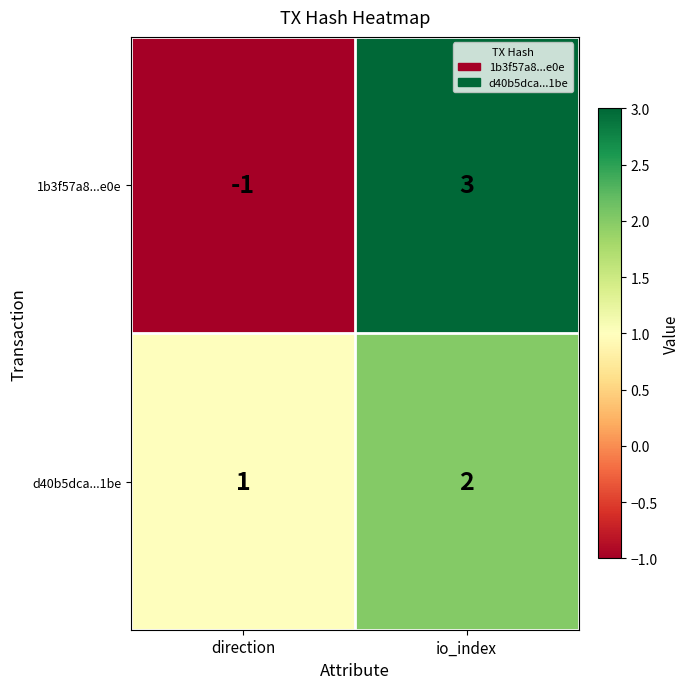

Is it true that d40b5dca...1be equals 1 at direction?

True